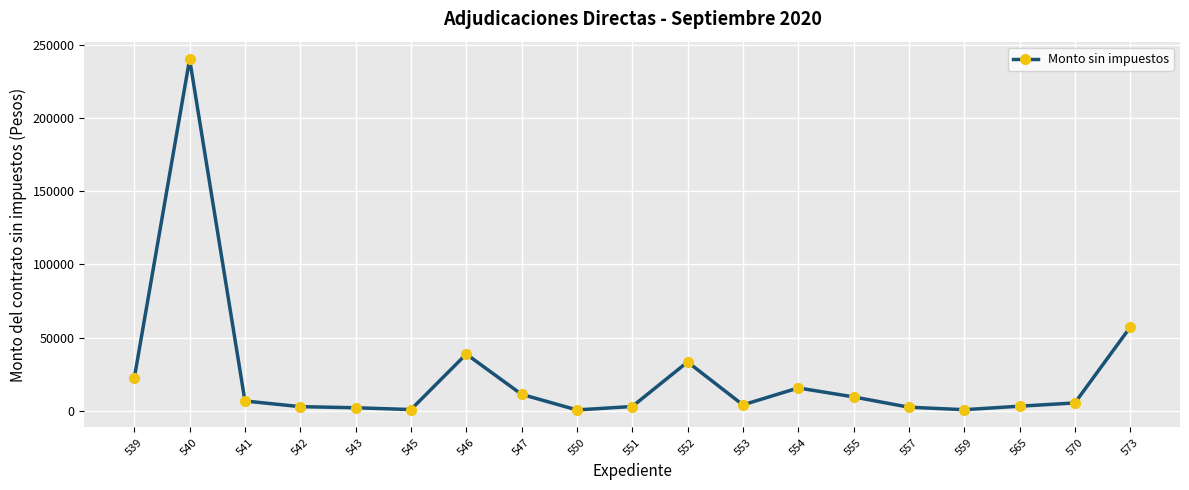

What is the change in value from 552 to 555?

-23855.5